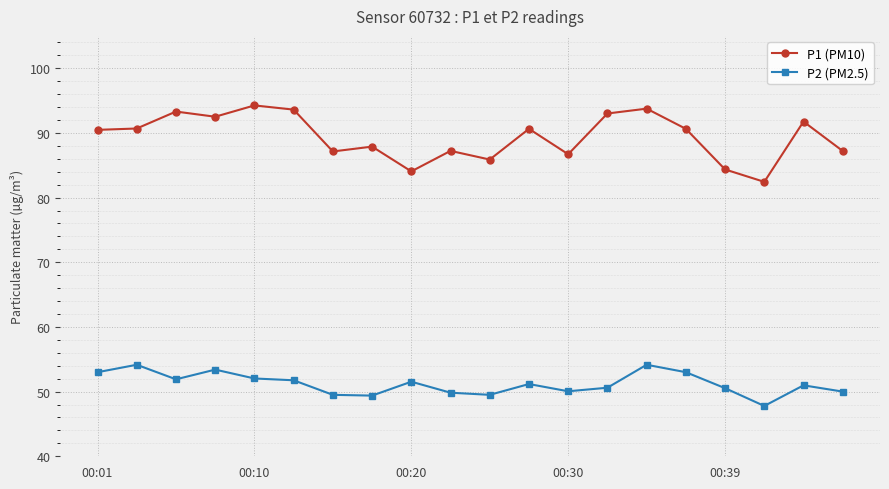

Rank the series by their maximum value, from lowest to highest.

P2 (PM2.5), P1 (PM10)